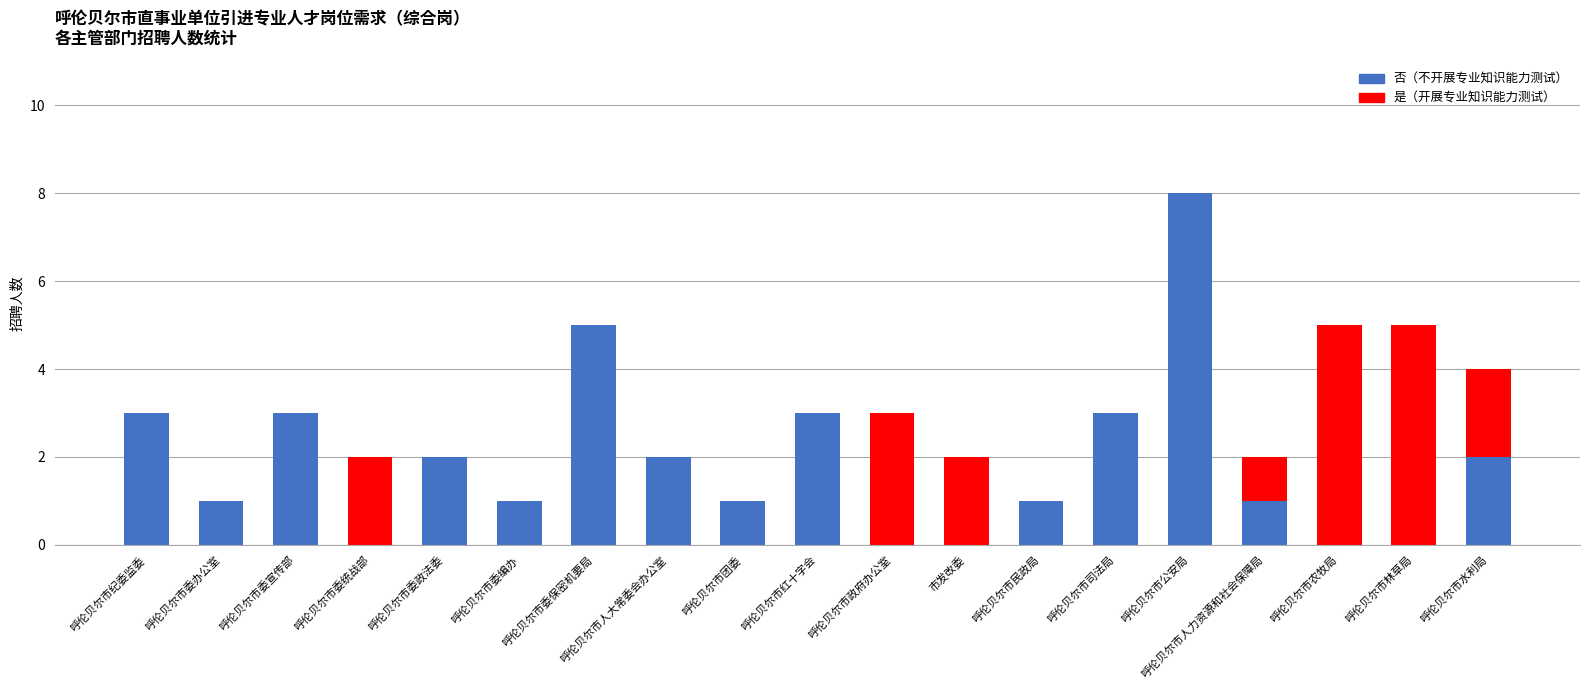

At which category is the sum across all series the highest?

呼伦贝尔市公安局